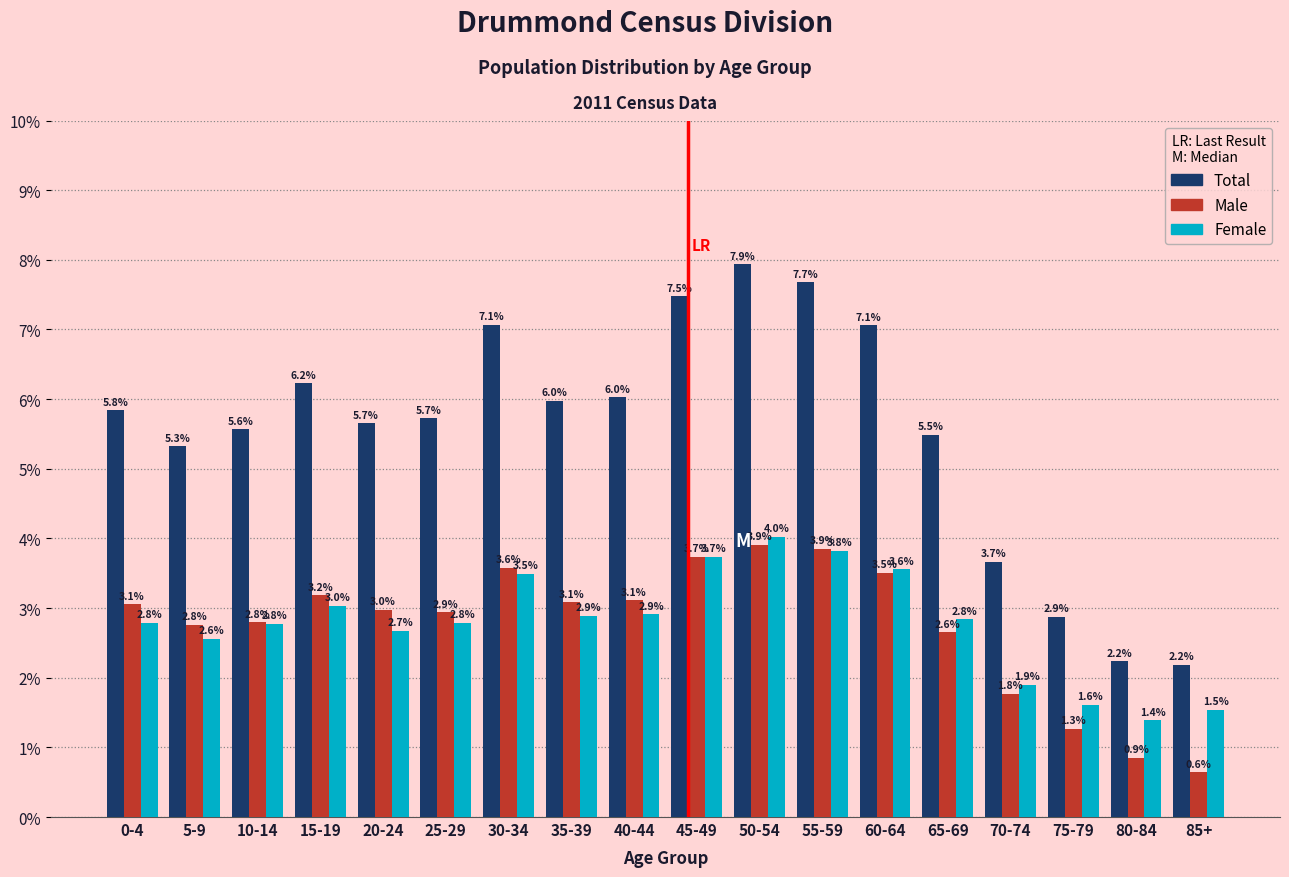

Reading left to right, transcribe all the data shown in this chart.

Total: 0-4=5.8	5-9=5.3	10-14=5.6	15-19=6.2	20-24=5.7	25-29=5.7	30-34=7.1	35-39=6.0	40-44=6.0	45-49=7.5	50-54=7.9	55-59=7.7	60-64=7.1	65-69=5.5	70-74=3.7	75-79=2.9	80-84=2.2	85+=2.2
Male: 0-4=3.1	5-9=2.8	10-14=2.8	15-19=3.2	20-24=3.0	25-29=2.9	30-34=3.6	35-39=3.1	40-44=3.1	45-49=3.7	50-54=3.9	55-59=3.9	60-64=3.5	65-69=2.6	70-74=1.8	75-79=1.3	80-84=0.9	85+=0.6
Female: 0-4=2.8	5-9=2.6	10-14=2.8	15-19=3.0	20-24=2.7	25-29=2.8	30-34=3.5	35-39=2.9	40-44=2.9	45-49=3.7	50-54=4.0	55-59=3.8	60-64=3.6	65-69=2.8	70-74=1.9	75-79=1.6	80-84=1.4	85+=1.5